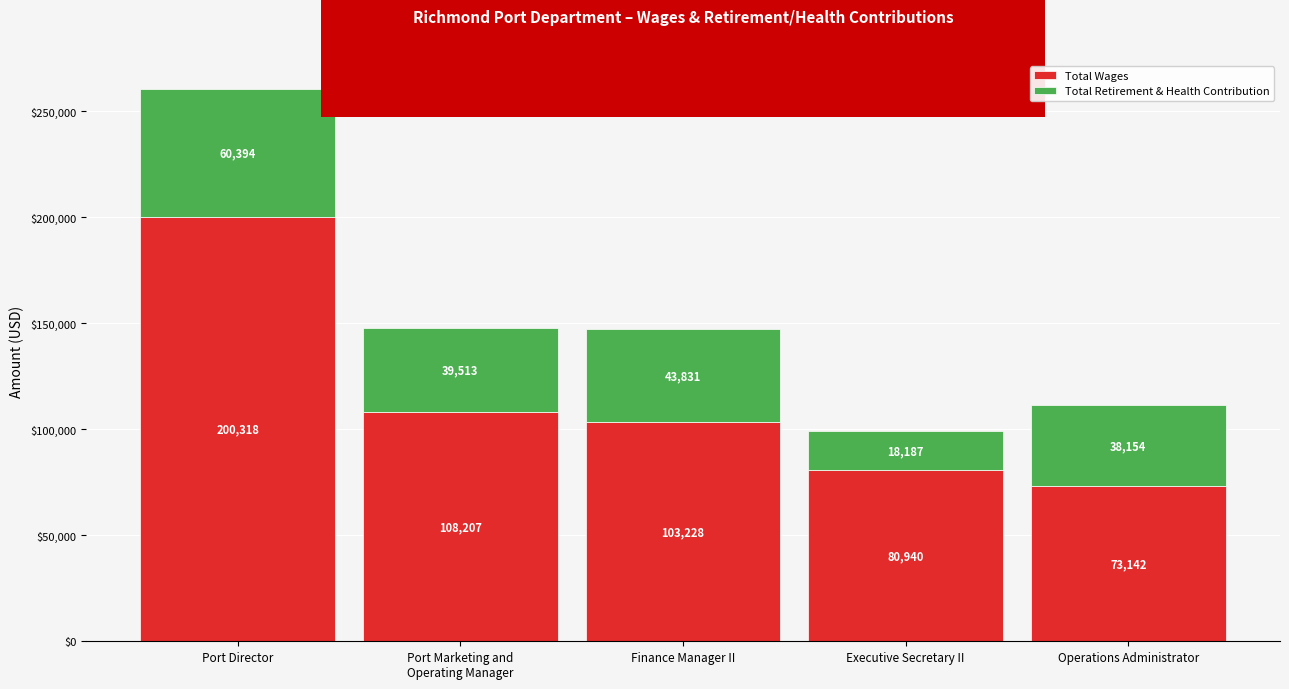

What are all the series names shown in the legend?

Total Wages, Total Retirement & Health Contribution